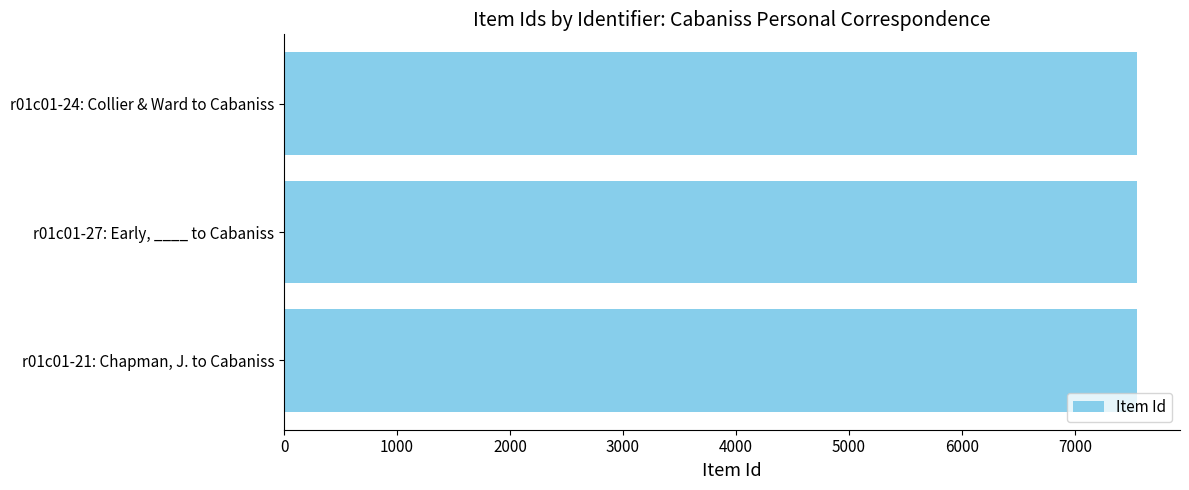

What is the smallest value displayed?

7547